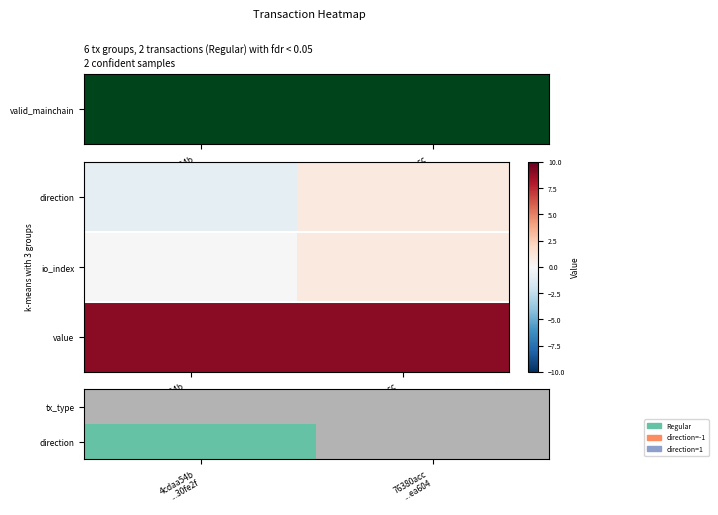

At which category is the sum across all series the highest?

76380acc
...ea604